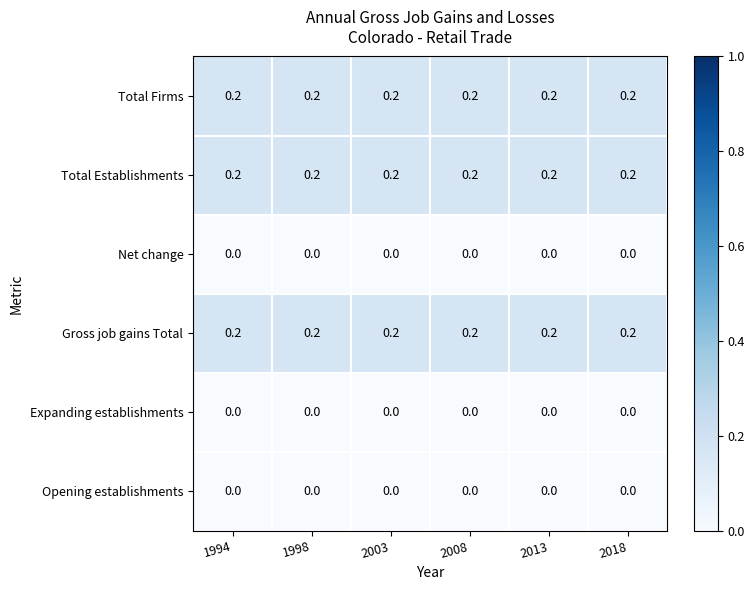

Is it true that Opening establishments equals 0.0 at 2013?

True